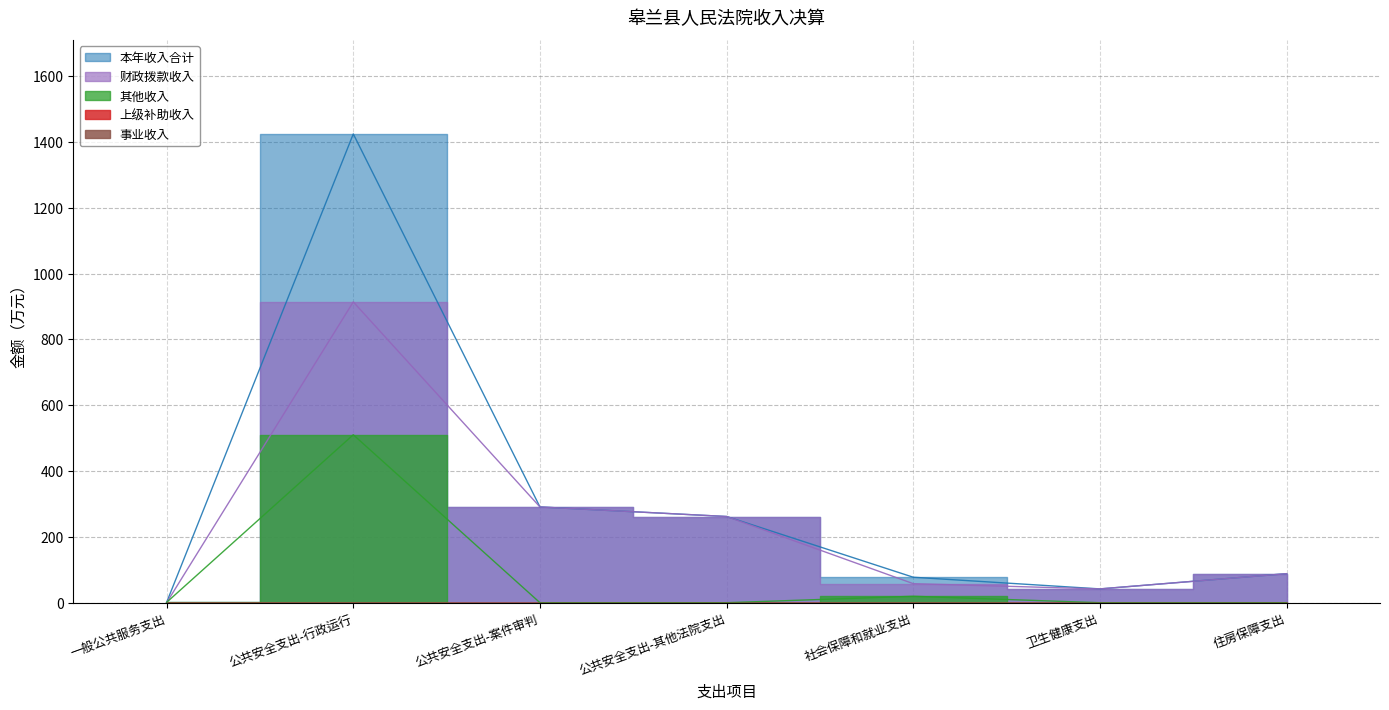

At which label is 其他收入 closest to 255?

社会保障和就业支出